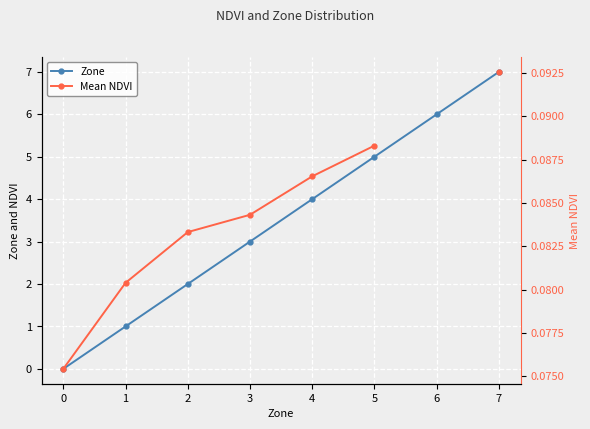

How many series are shown in this chart?

2